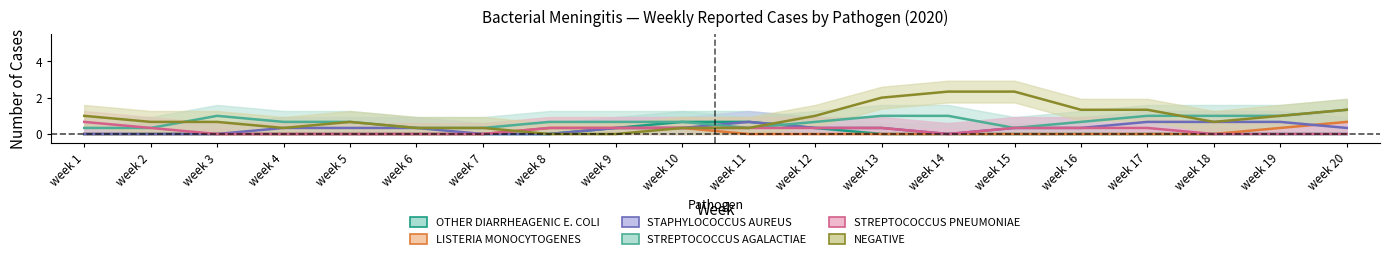

The STAPHYLOCOCCUS AUREUS series shows 1 at week 5. True or false?

False